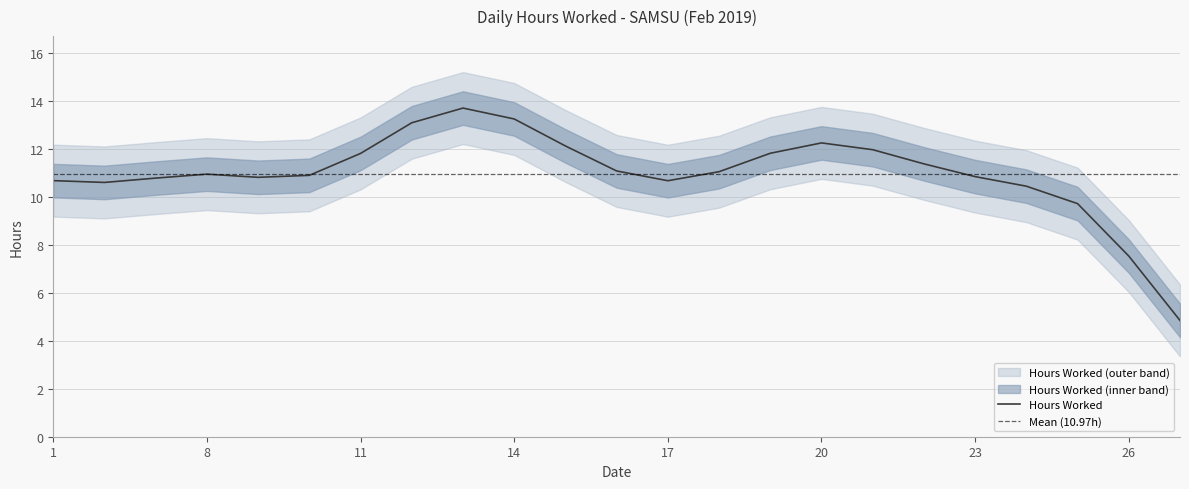

Between 11 and 27, which series saw the biggest shift?

Hours Worked